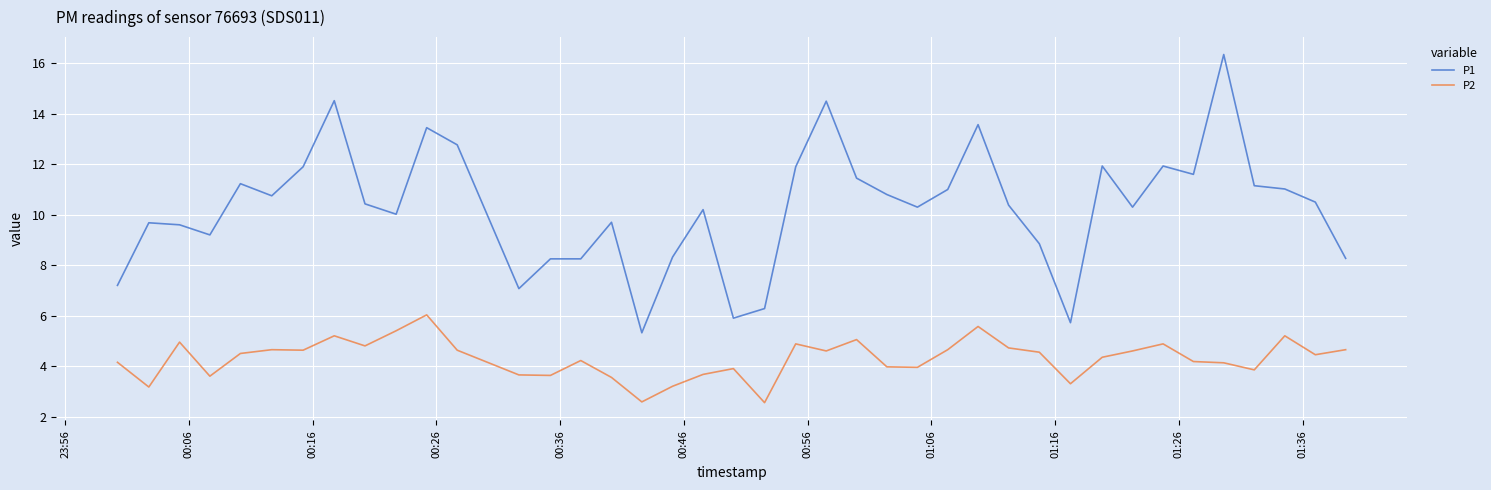

What is the highest value of the P1 series?

16.4